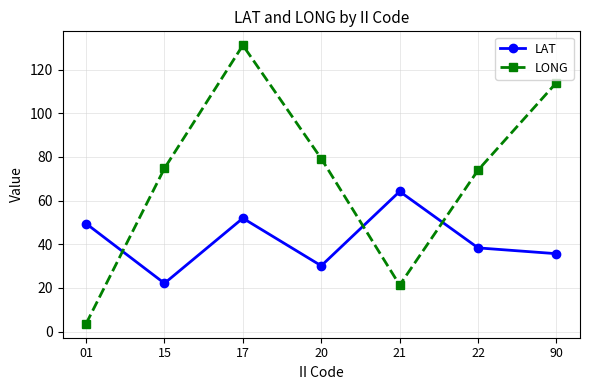

List the labels in order of LAT value, smallest first.

15, 20, 90, 22, 01, 17, 21